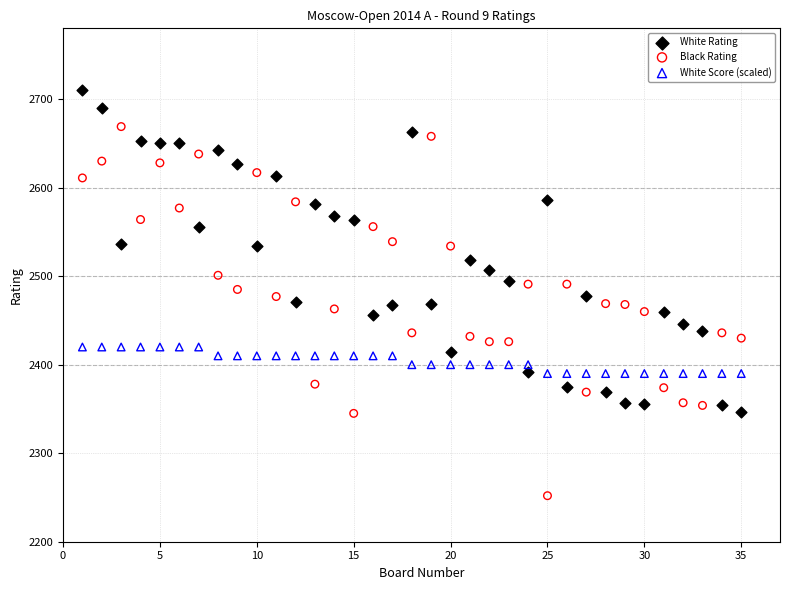

What is the X range (max minus min) for the scatter plot?

34